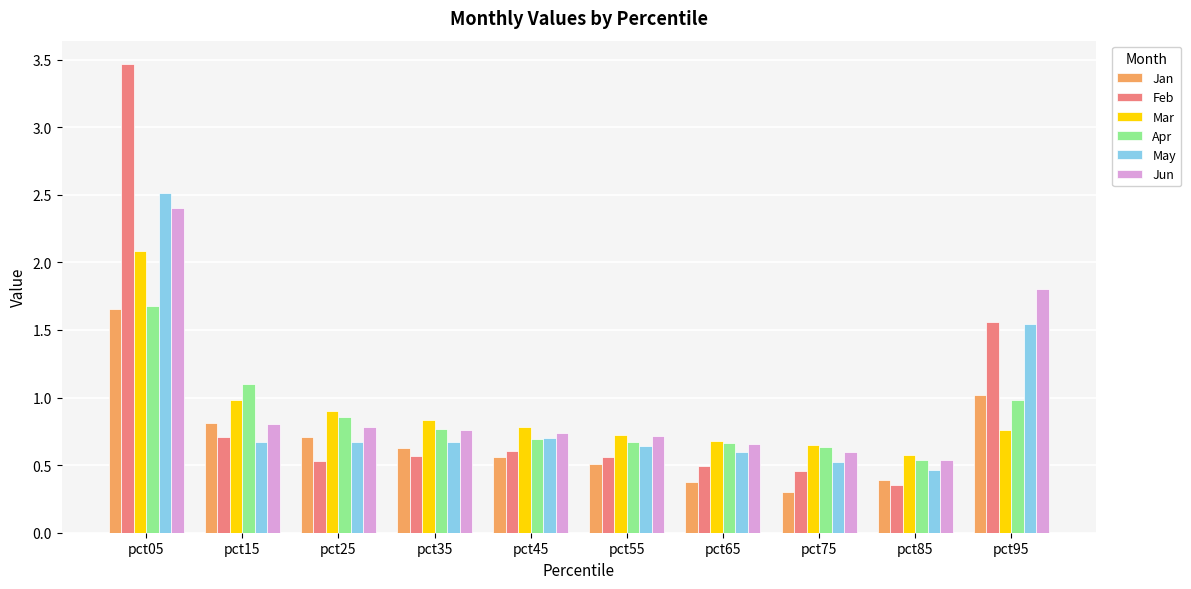

Which category has the highest value across all series?

pct05